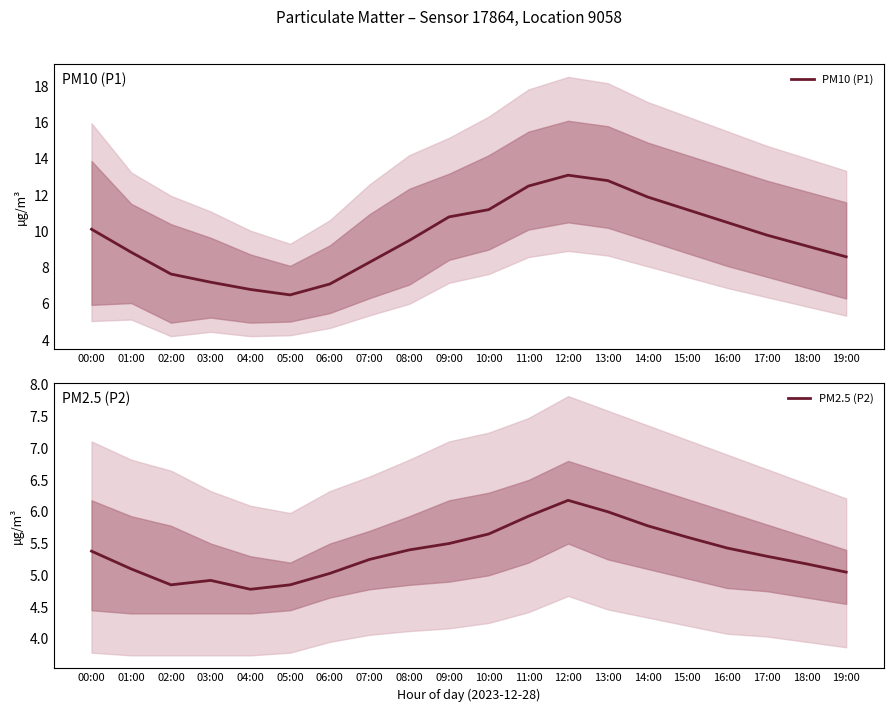

Reading right to left, list all the values displayed in this chart.

PM10 (P1): 8.6	9.2	9.8	10.5	11.2	11.9	12.8	13.1	12.5	11.2	10.8	9.5	8.3	7.1	6.5	6.8	7.2	7.7	8.8	10.1
PM2.5 (P2): 5.0	5.2	5.3	5.4	5.6	5.8	6.0	6.2	5.9	5.7	5.5	5.4	5.2	5.0	4.8	4.8	4.9	4.8	5.1	5.4